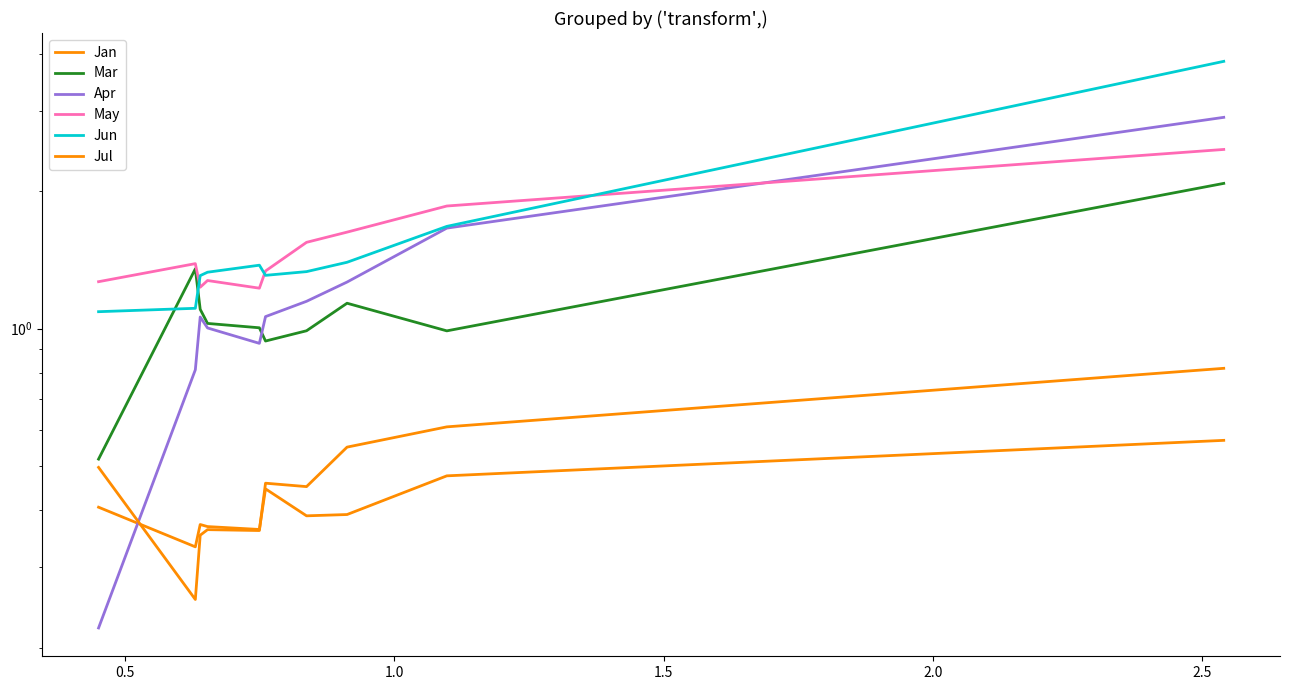

What is the difference between the maximum and second lowest values in the Jul series?

0.5